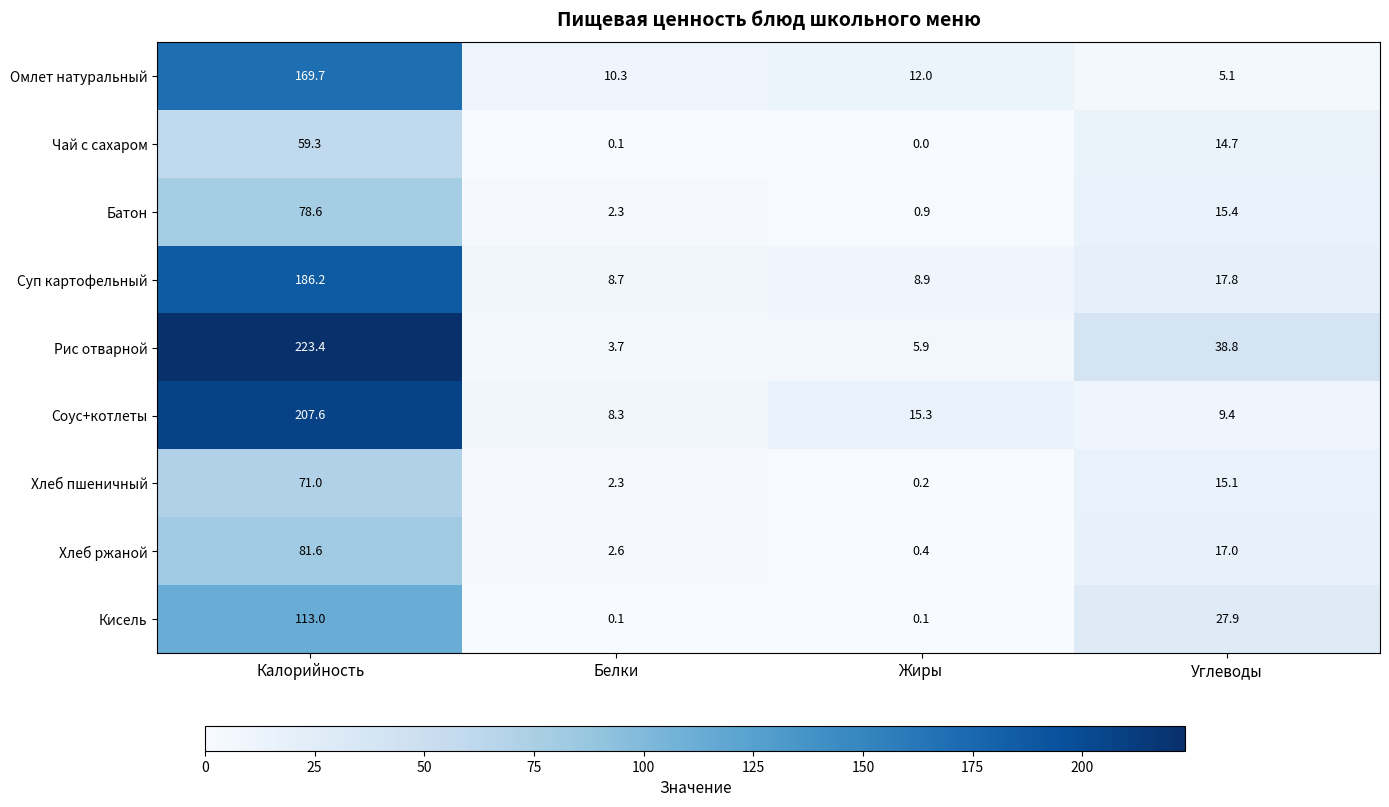

What value does the Омлет натуральный series have at Жиры?

12.0